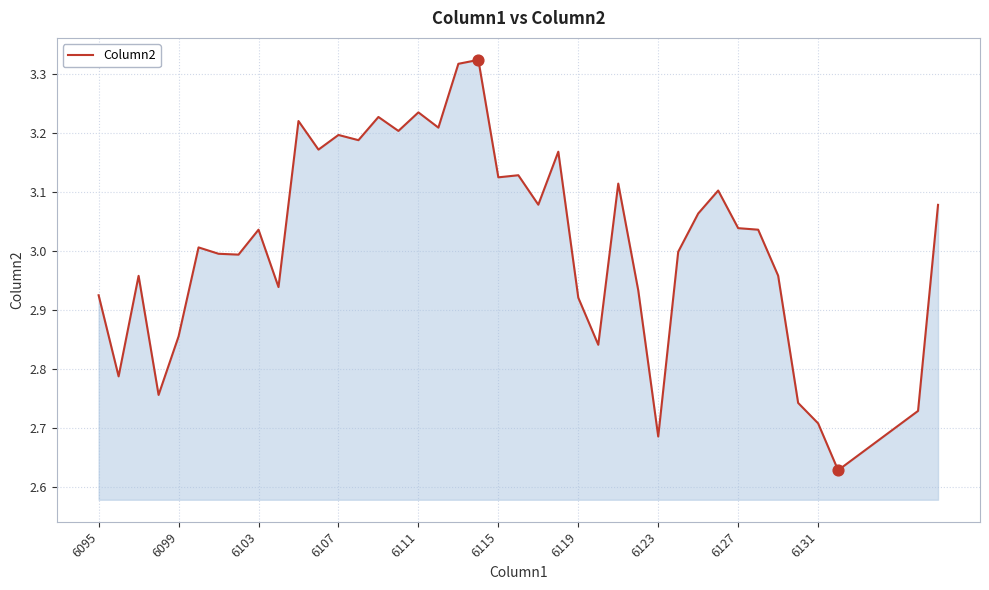

What is the difference between the maximum and minimum values?

0.7